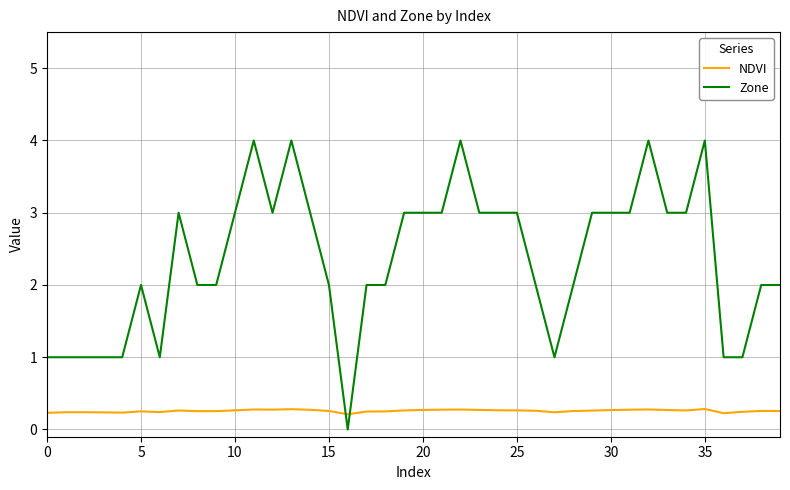

Which series has the largest range (max minus min)?

Zone